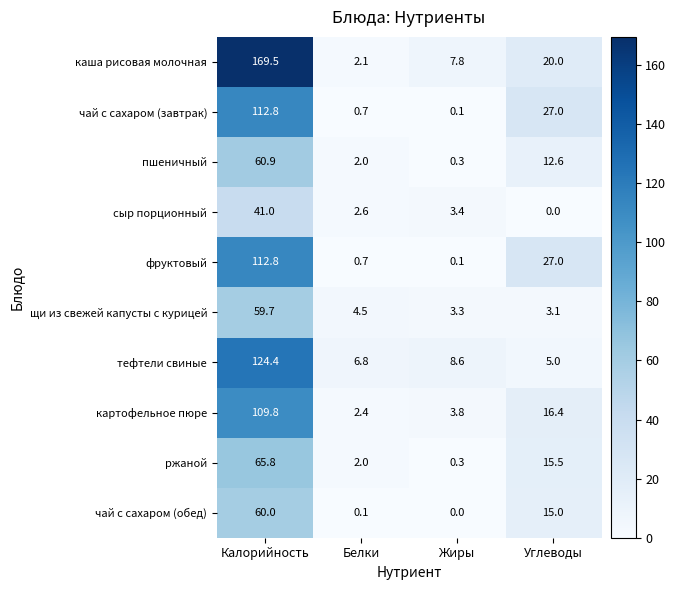

The value of чай с сахаром (обед) at Жиры is 0.0. True or false?

True